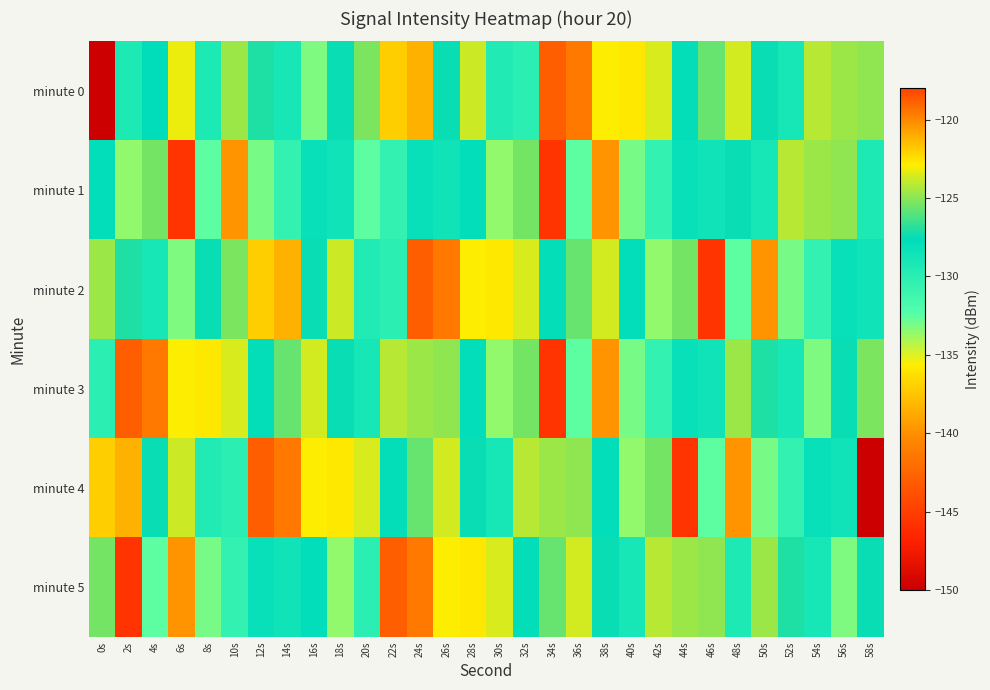

Reading left to right, extract all data points from this chart.

minute 0: 0s=-220.7	2s=-129.3	4s=-127.6	6s=-123.2	8s=-129.3	10s=-124.7	12s=-127.1	14s=-128.9	16s=-133.2	18s=-127.4	20s=-125.3	22s=-137.1	24s=-138.4	26s=-127.4	28s=-123.9	30s=-129.5	32s=-130.0	34s=-118.9	36s=-119.6	38s=-135.5	40s=-122.7	42s=-123.6	44s=-127.6	46s=-125.7	48s=-123.6	50s=-127.5	52s=-128.9	54s=-124.2	56s=-124.6	58s=-125.0
minute 1: 0s=-127.8	2s=-133.6	4s=-125.5	6s=-145.6	8s=-132.6	10s=-120.3	12s=-133.1	14s=-130.4	16s=-128.0	18s=-128.5	20s=-132.6	22s=-130.4	24s=-128.0	26s=-128.5	28s=-127.8	30s=-133.6	32s=-125.5	34s=-145.6	36s=-132.6	38s=-120.3	40s=-133.1	42s=-130.4	44s=-128.0	46s=-128.5	48s=-127.5	50s=-128.9	52s=-124.2	54s=-124.6	56s=-125.0	58s=-129.3
minute 2: 0s=-124.7	2s=-127.1	4s=-128.9	6s=-133.2	8s=-127.4	10s=-125.3	12s=-137.1	14s=-138.4	16s=-127.4	18s=-123.9	20s=-129.5	22s=-130.0	24s=-118.9	26s=-119.6	28s=-135.5	30s=-122.7	32s=-123.6	34s=-127.6	36s=-125.7	38s=-123.6	40s=-127.8	42s=-133.6	44s=-125.5	46s=-145.6	48s=-132.6	50s=-120.3	52s=-133.1	54s=-130.4	56s=-128.0	58s=-128.5
minute 3: 0s=-130.0	2s=-118.9	4s=-119.6	6s=-135.5	8s=-122.7	10s=-123.6	12s=-127.6	14s=-125.7	16s=-123.6	18s=-127.5	20s=-128.9	22s=-124.2	24s=-124.6	26s=-125.0	28s=-127.8	30s=-133.6	32s=-125.5	34s=-145.6	36s=-132.6	38s=-120.3	40s=-133.1	42s=-130.4	44s=-128.0	46s=-128.5	48s=-124.7	50s=-127.1	52s=-128.9	54s=-133.2	56s=-127.4	58s=-125.3
minute 4: 0s=-137.1	2s=-138.4	4s=-127.4	6s=-123.9	8s=-129.5	10s=-130.0	12s=-118.9	14s=-119.6	16s=-135.5	18s=-122.7	20s=-123.6	22s=-127.6	24s=-125.7	26s=-123.6	28s=-127.5	30s=-128.9	32s=-124.2	34s=-124.6	36s=-125.0	38s=-127.8	40s=-133.6	42s=-125.5	44s=-145.6	46s=-132.6	48s=-120.3	50s=-133.1	52s=-130.4	54s=-128.0	56s=-128.5	58s=-220.7
minute 5: 0s=-125.5	2s=-145.6	4s=-132.6	6s=-120.3	8s=-133.1	10s=-130.4	12s=-128.0	14s=-128.5	16s=-127.8	18s=-133.6	20s=-130.0	22s=-118.9	24s=-119.6	26s=-135.5	28s=-122.7	30s=-123.6	32s=-127.6	34s=-125.7	36s=-123.6	38s=-127.5	40s=-128.9	42s=-124.2	44s=-124.6	46s=-125.0	48s=-129.3	50s=-124.7	52s=-127.1	54s=-128.9	56s=-133.2	58s=-127.4